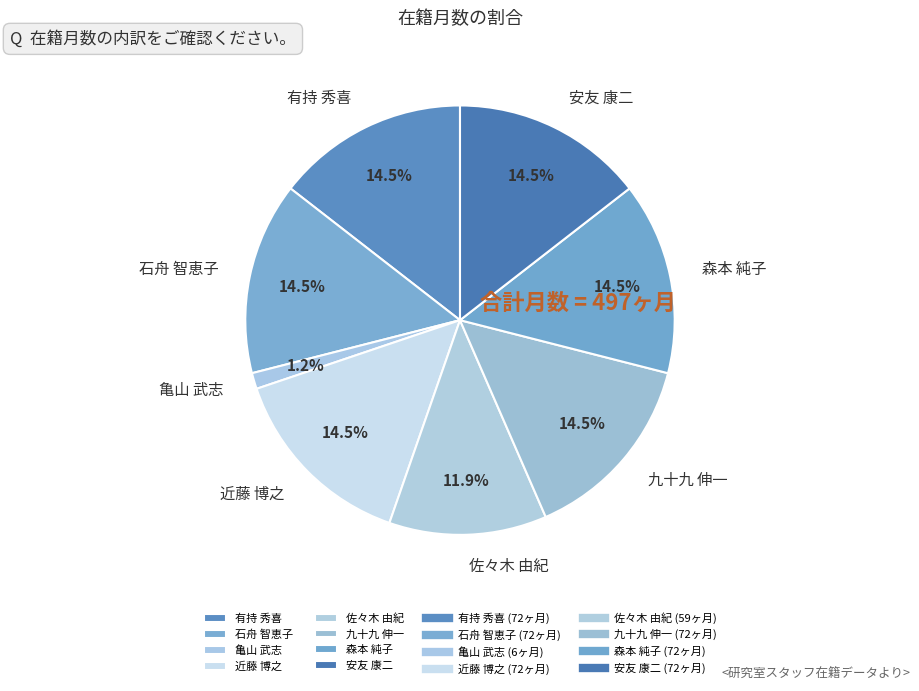

Is 安友 康二 the majority of the pie?

No